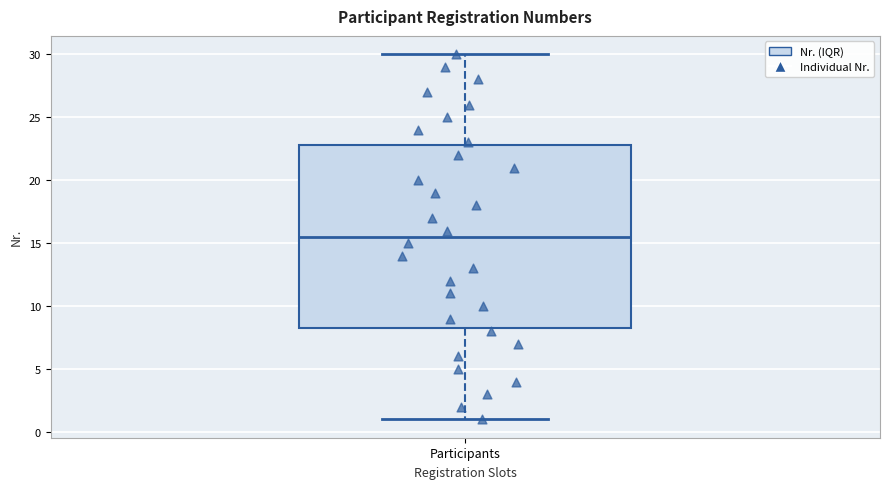

Read this box plot against the y-axis: the position of the median line, the range covered by the box, and the ends of both whiskers. The values are not printed on the chart, so give them approximately, as read against the axis.

median 15.5, box 8.5 to 23.0, whiskers 1.0 to 30.0